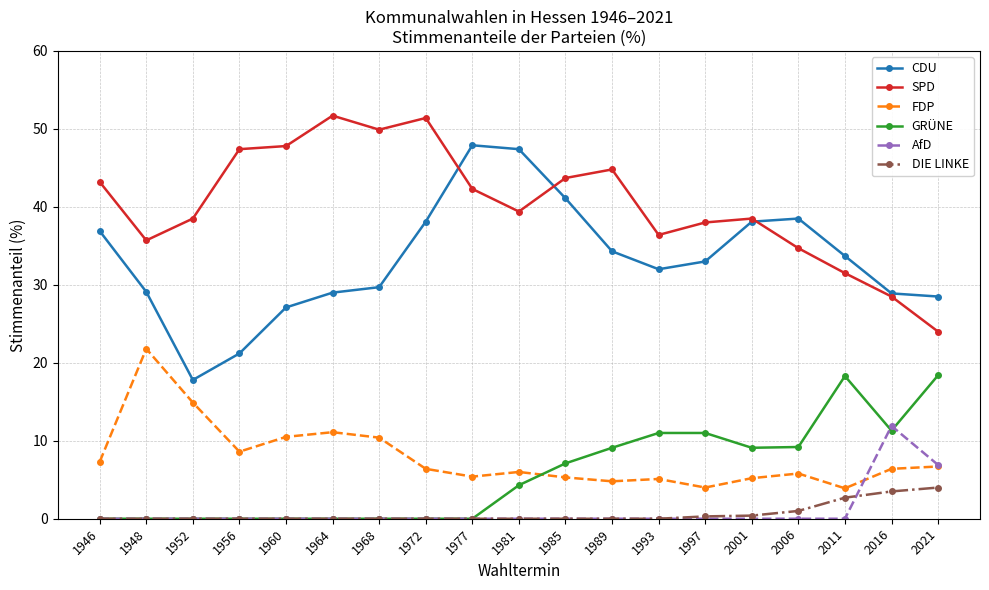

What is the greatest value displayed?

51.7